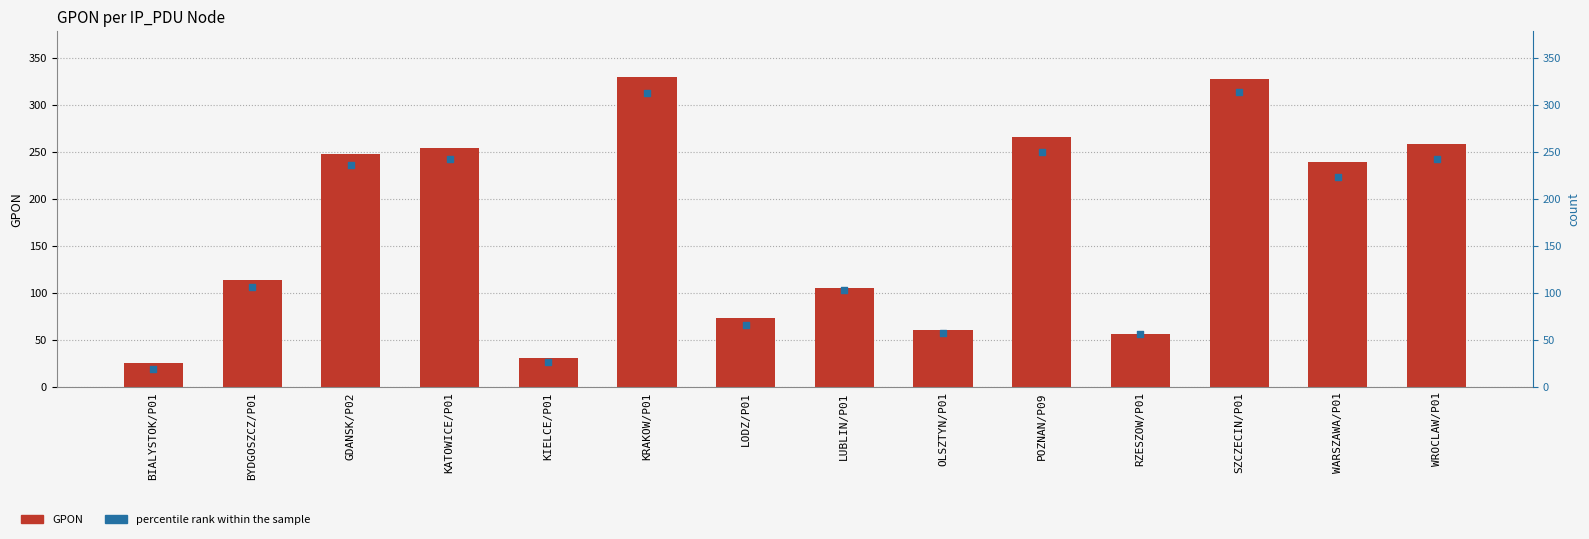

Which series has the largest total across all categories?

GPON